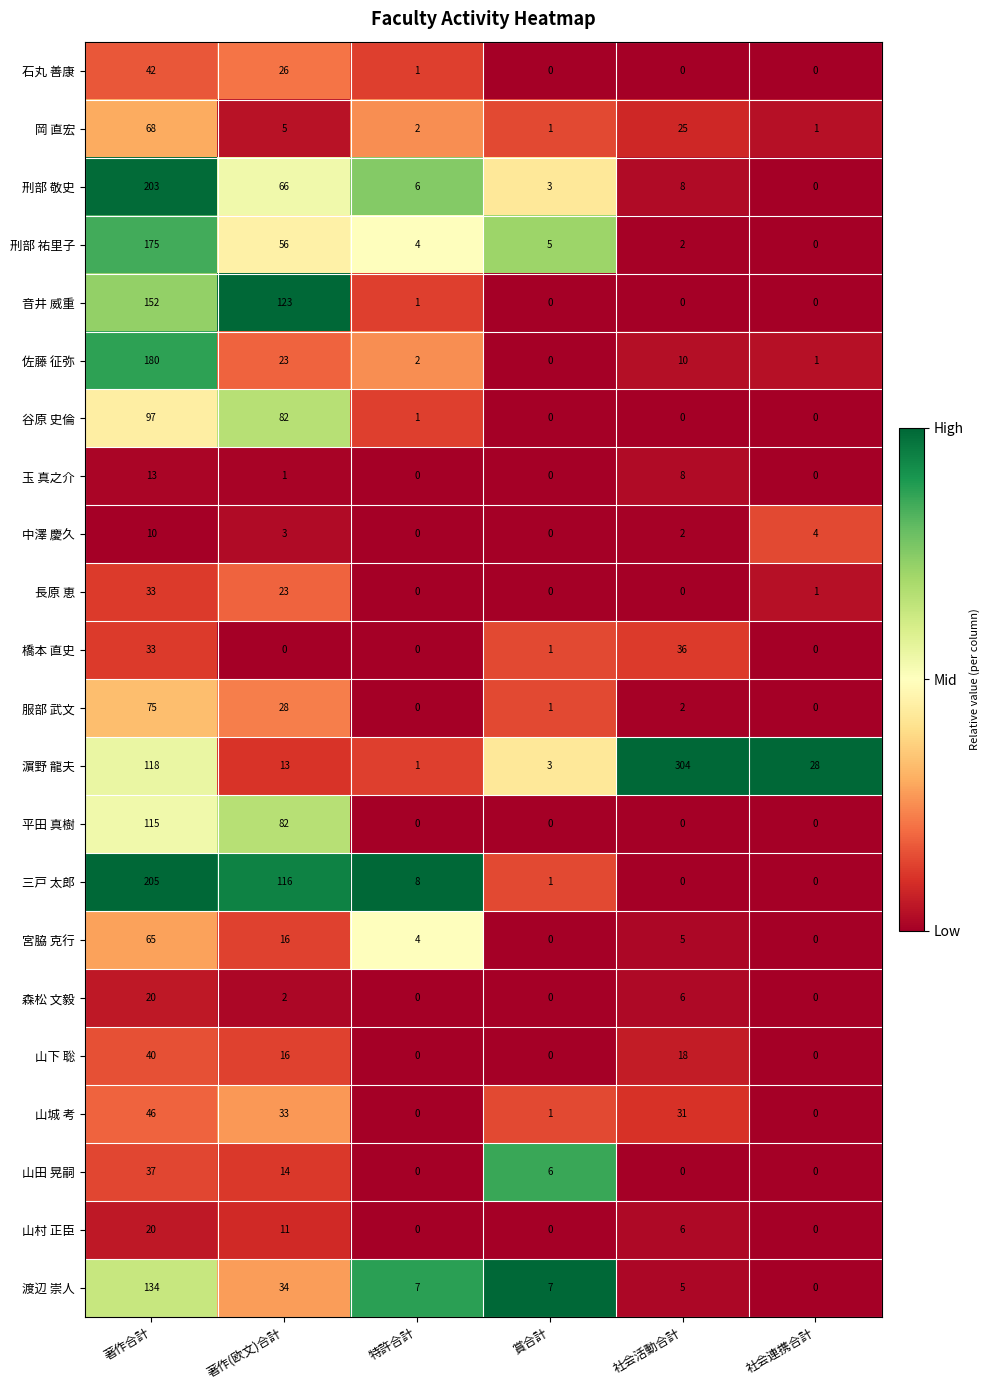

What is the total value across all series at 著作合計?

1881